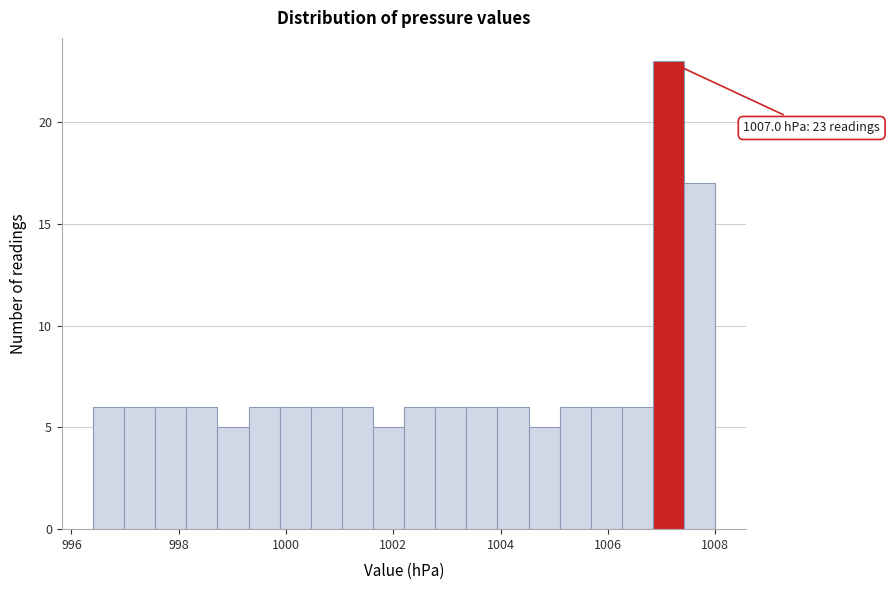

Around what value on the x-axis is the tallest bar? Give the approximate position of its centre, as read against the axis.

1007.2